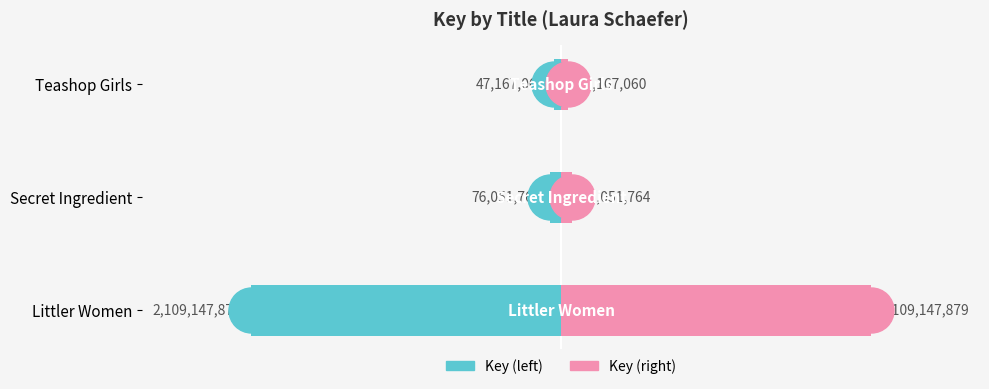

The Key (left) series shows -0.0 at Teashop Girls. True or false?

False